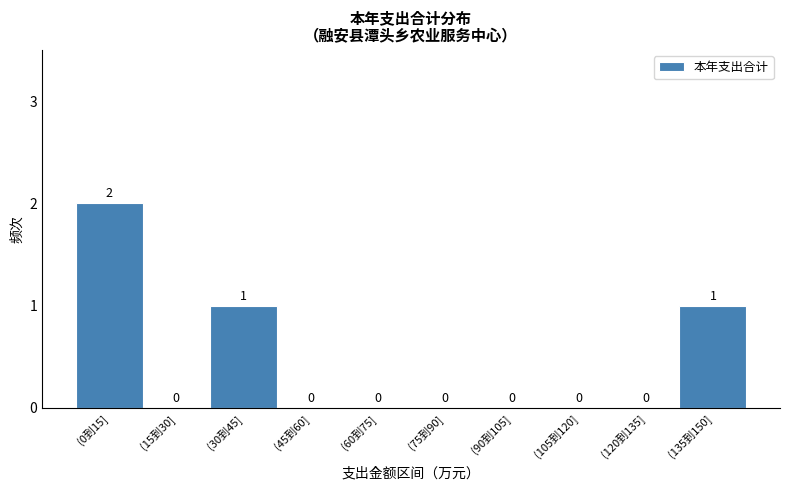

Reading left to right, what are all the values shown in this chart?

(0到15]=2	(15到30]=0	(30到45]=1	(45到60]=0	(60到75]=0	(75到90]=0	(90到105]=0	(105到120]=0	(120到135]=0	(135到150]=1